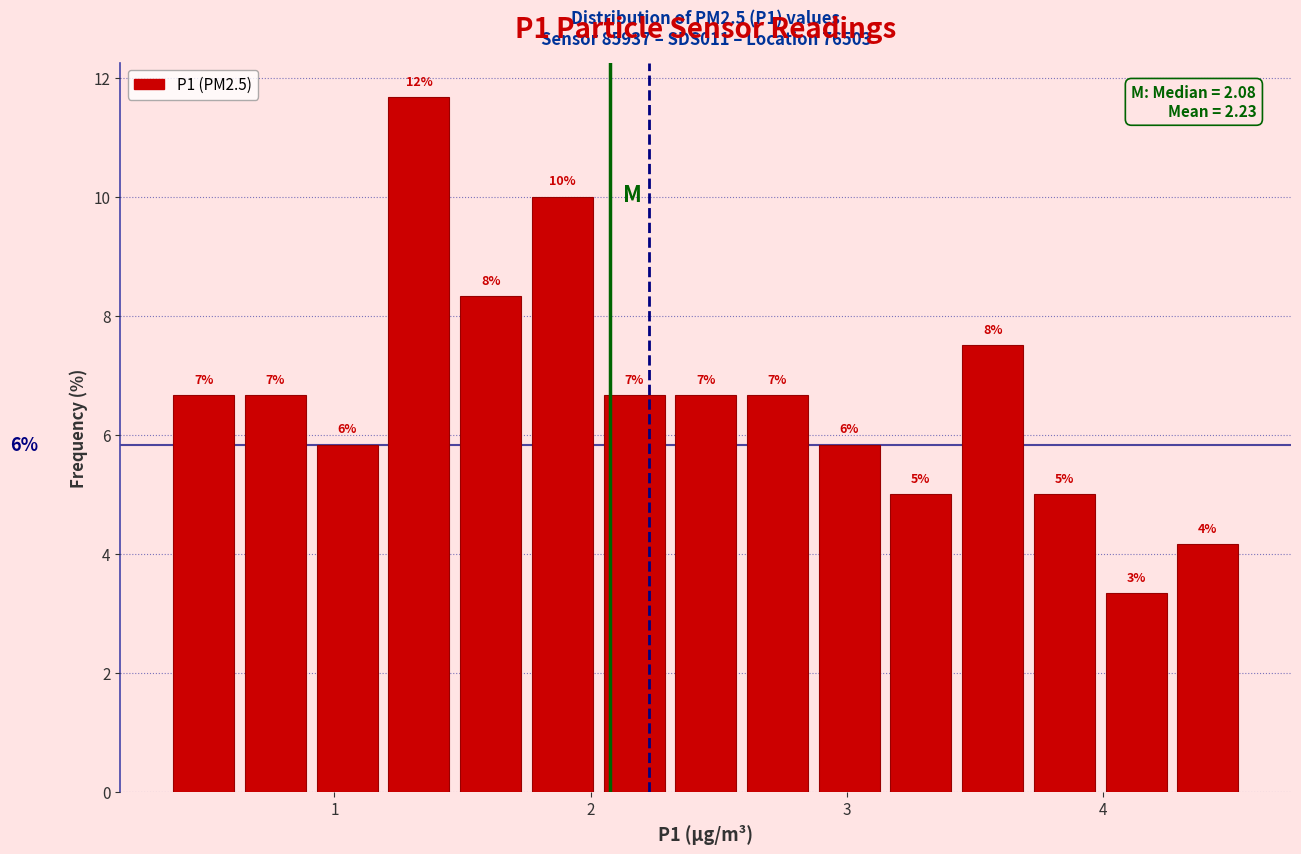

Around what value on the x-axis is the tallest bar? Give the approximate position of its centre, as read against the axis.

1.3